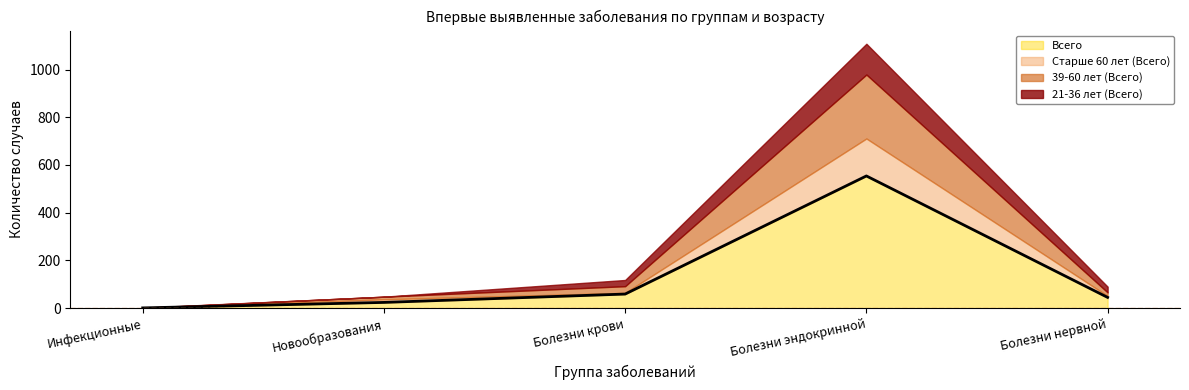

Reading left to right, transcribe all the data shown in this chart.

21-36 лет (Всего): Инфекционные=1	Новообразования=0	Болезни крови=26	Болезни эндокринной=129	Болезни нервной=24
39-60 лет (Всего): Инфекционные=0	Новообразования=11	Болезни крови=28	Болезни эндокринной=268	Болезни нервной=15
Старше 60 лет (Всего): Инфекционные=0	Новообразования=13	Болезни крови=5	Болезни эндокринной=157	Болезни нервной=6
Всего: Инфекционные=1	Новообразования=24	Болезни крови=59	Болезни эндокринной=554	Болезни нервной=45